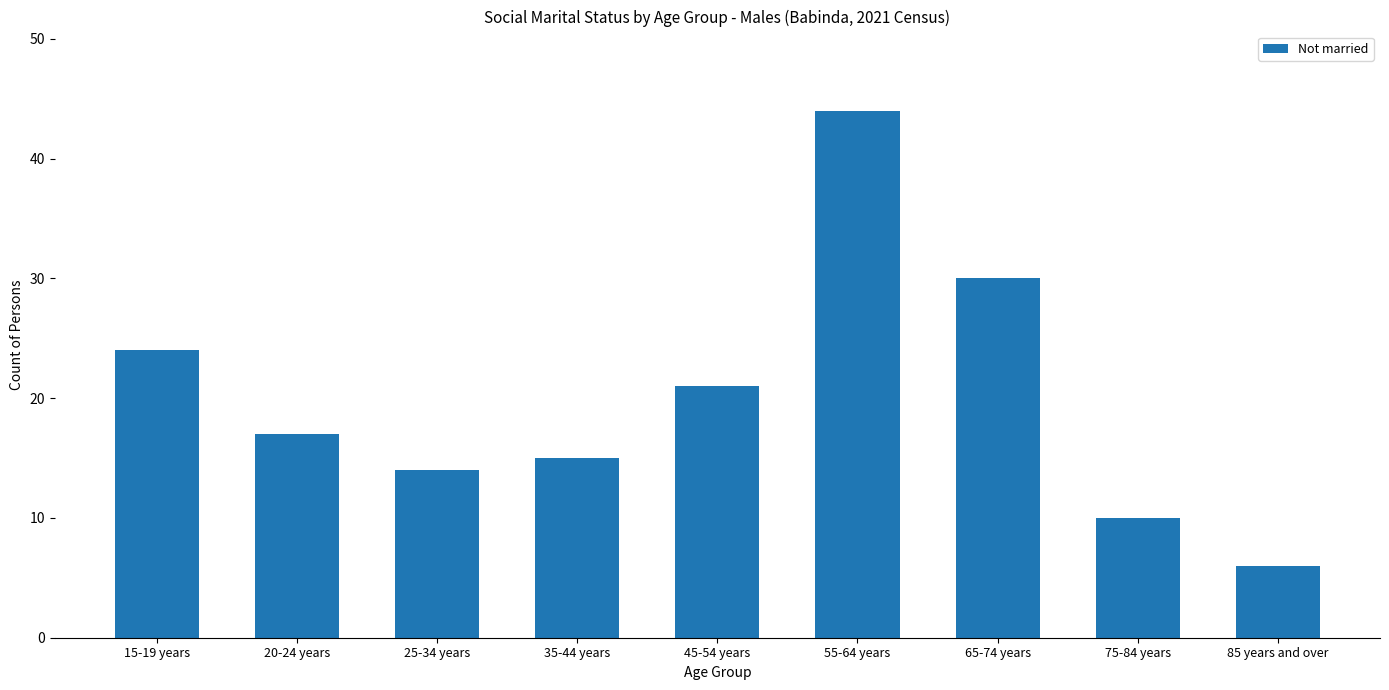

Which has a higher value, 85 years and over or 55-64 years?

55-64 years